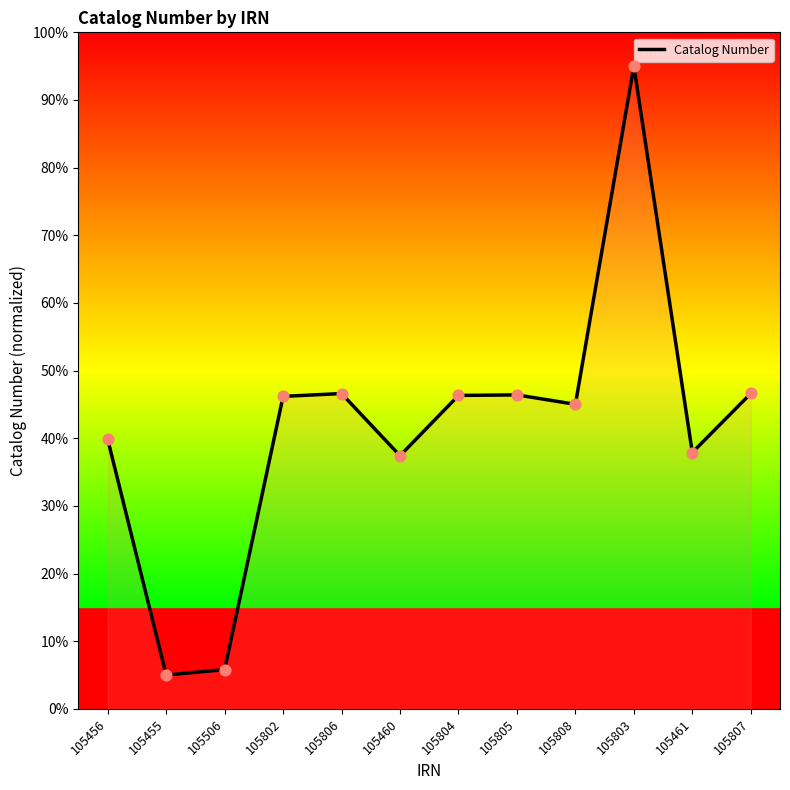

What is the ratio of the value at 105460 to the value at 105461?

1.0